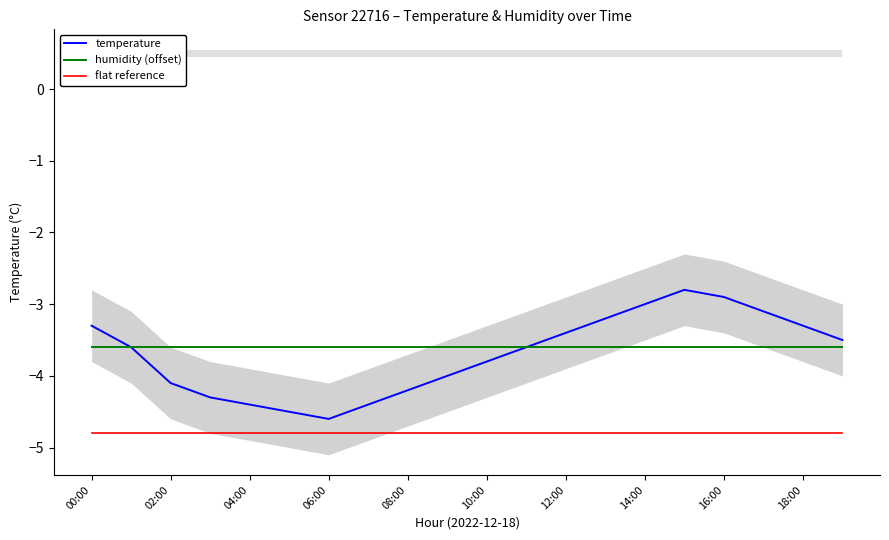

Reading right to left, what are all the values shown in this chart?

temperature: -3.5	-3.3	-3.1	-2.9	-2.8	-3.0	-3.2	-3.4	-3.6	-3.8	-4.0	-4.2	-4.4	-4.6	-4.5	-4.4	-4.3	-4.1	-3.6	-3.3
humidity (offset): -3.6	-3.6	-3.6	-3.6	-3.6	-3.6	-3.6	-3.6	-3.6	-3.6	-3.6	-3.6	-3.6	-3.6	-3.6	-3.6	-3.6	-3.6	-3.6	-3.6
flat reference: -4.8	-4.8	-4.8	-4.8	-4.8	-4.8	-4.8	-4.8	-4.8	-4.8	-4.8	-4.8	-4.8	-4.8	-4.8	-4.8	-4.8	-4.8	-4.8	-4.8